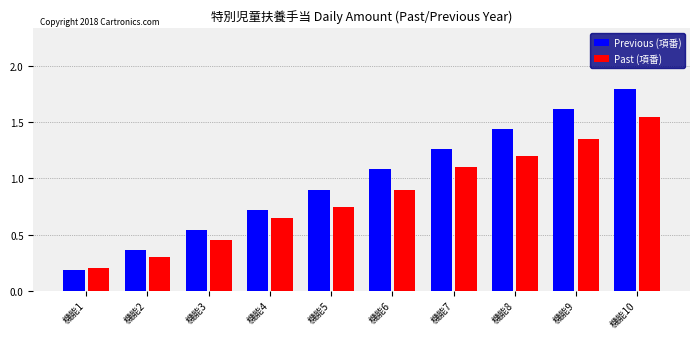

At which category is the sum across all series the highest?

機能10